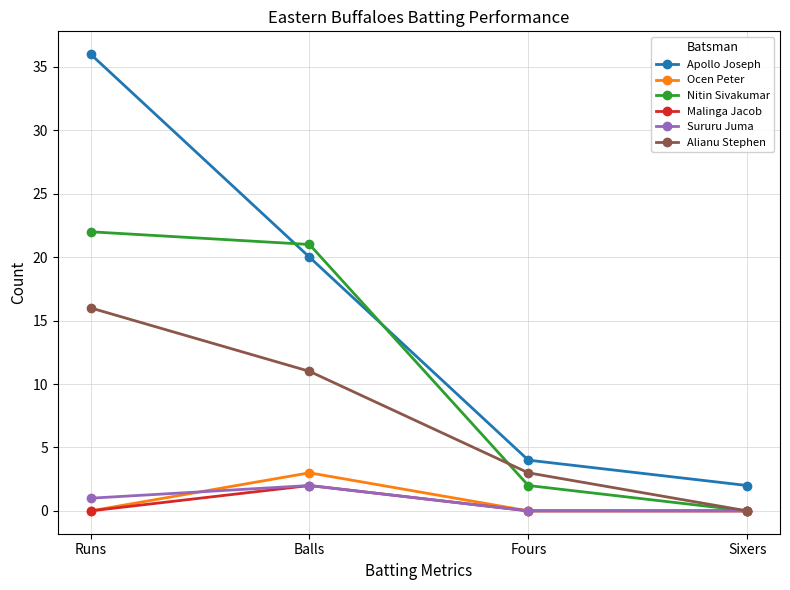

Where is Apollo Joseph nearest to the value 19?

Balls